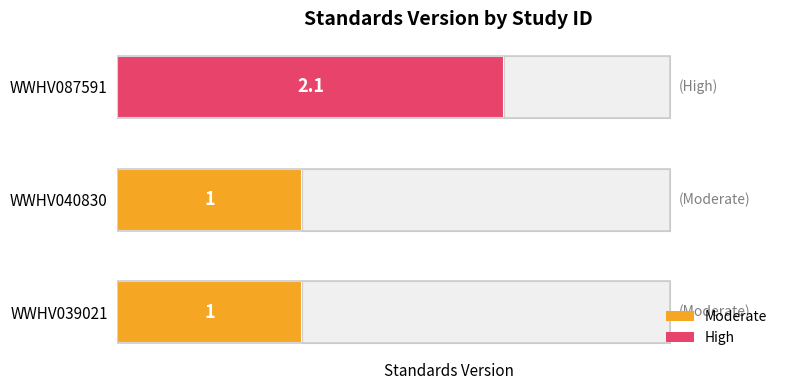

What is the value of the 1st bar from the left?

1.0